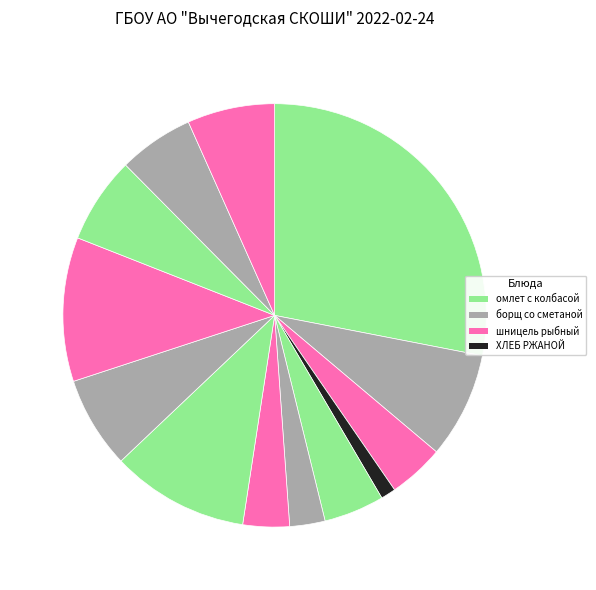

Count the number of slices in the pie.

13